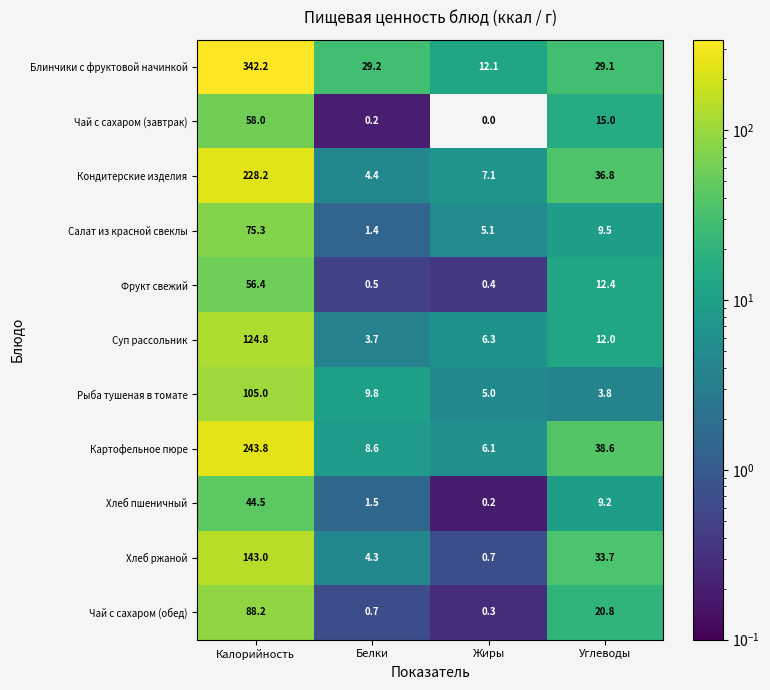

How many series are shown in this chart?

11